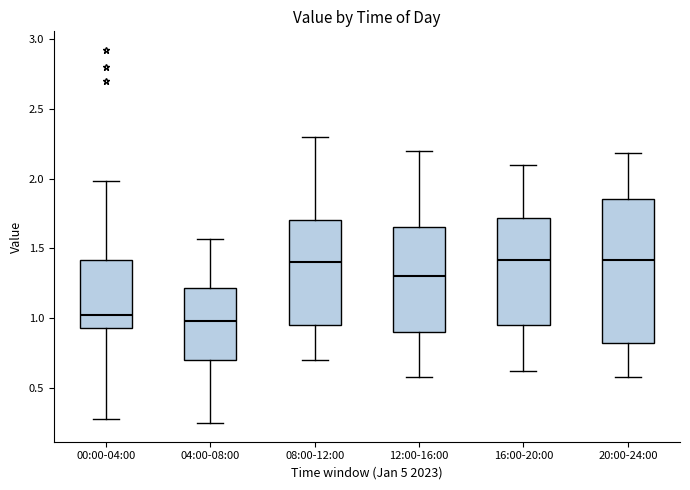

Reading left to right, read every box against the y-axis: the position of its median line, the range the box covers, and the ends of its whiskers. The values are not printed on the chart, so give them approximately, as read against the axis.

00:00-04:00: median 1.00, box 0.95 to 1.40, whiskers 0.30 to 2.00
04:00-08:00: median 1.00, box 0.70 to 1.20, whiskers 0.25 to 1.55
08:00-12:00: median 1.40, box 0.95 to 1.70, whiskers 0.70 to 2.30
12:00-16:00: median 1.30, box 0.90 to 1.65, whiskers 0.60 to 2.20
16:00-20:00: median 1.40, box 0.95 to 1.70, whiskers 0.60 to 2.10
20:00-24:00: median 1.40, box 0.80 to 1.85, whiskers 0.60 to 2.20